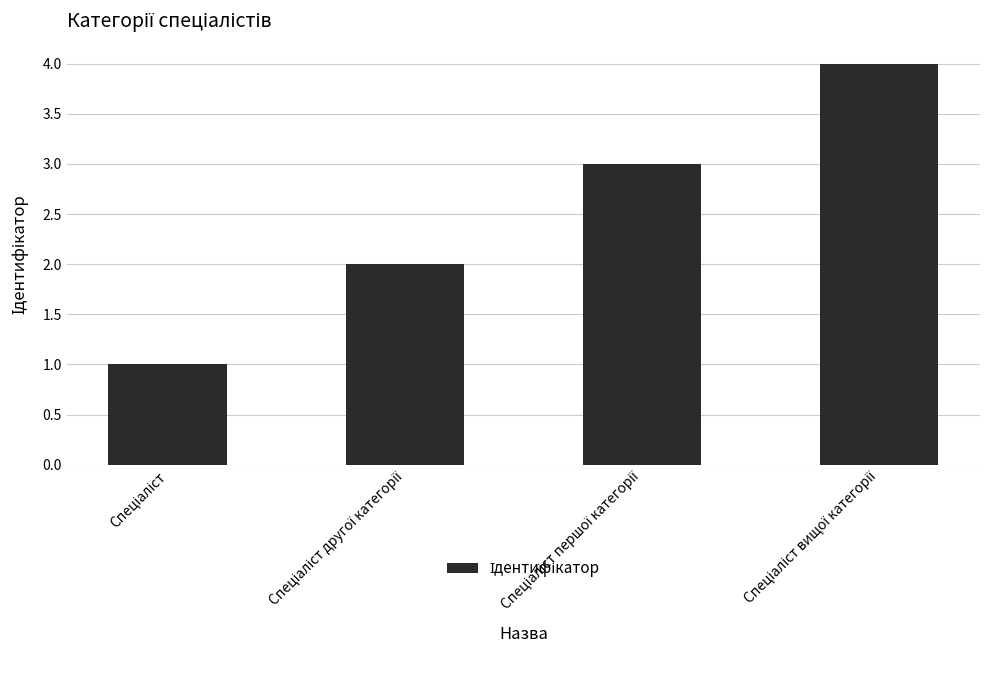

What is the sum of all values?

10